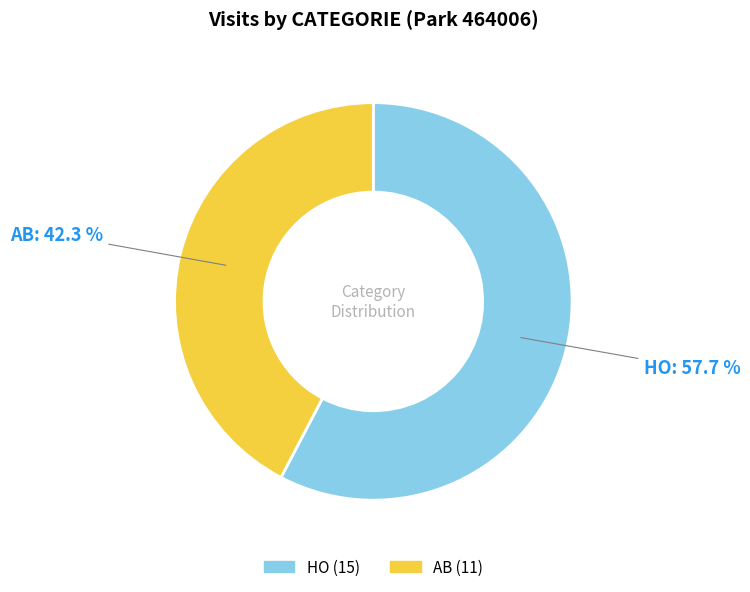

How many slices are in this pie chart?

2